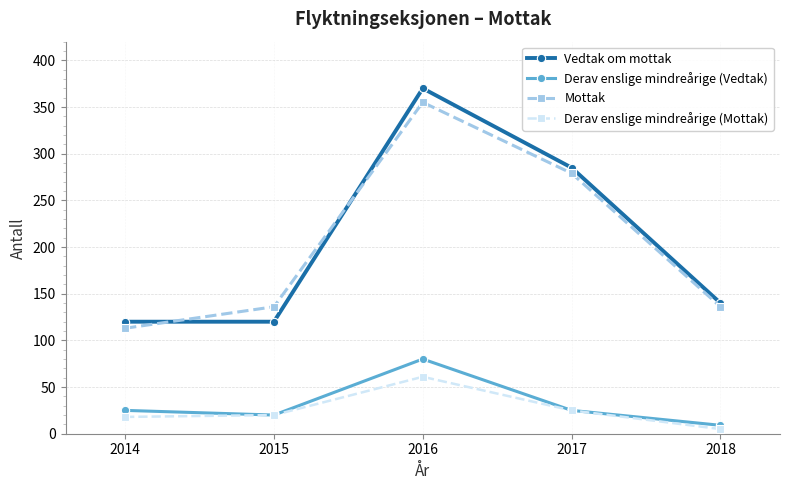

At which label is Mottak closest to 234?

2017